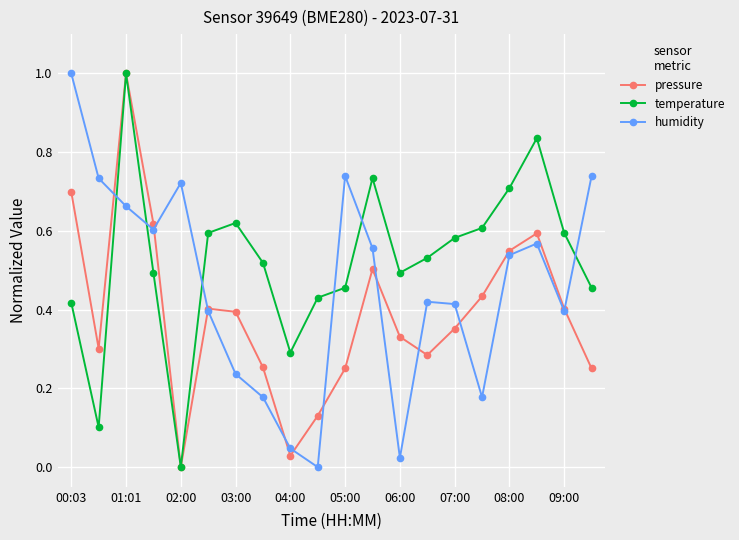

Which series ends up on top after the final intersection of humidity and temperature?

humidity